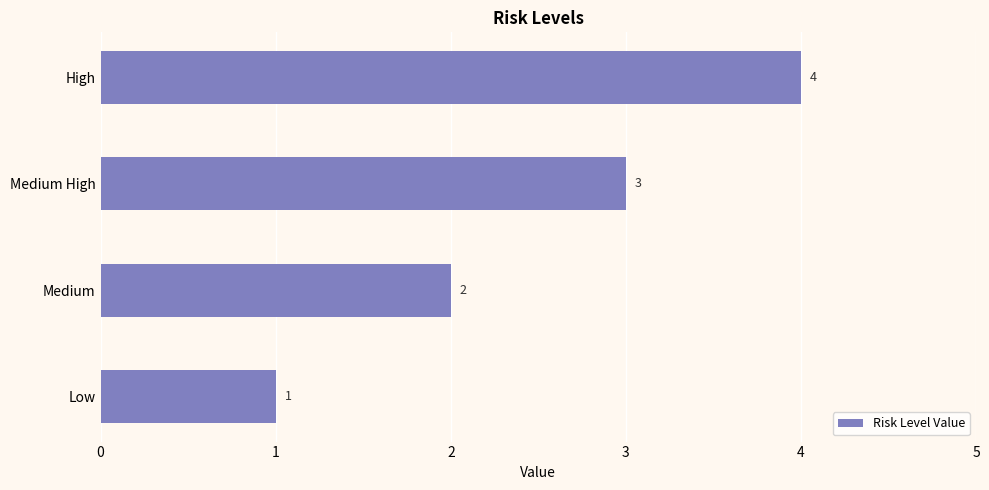

Count the values in the range 2 to 4.

3